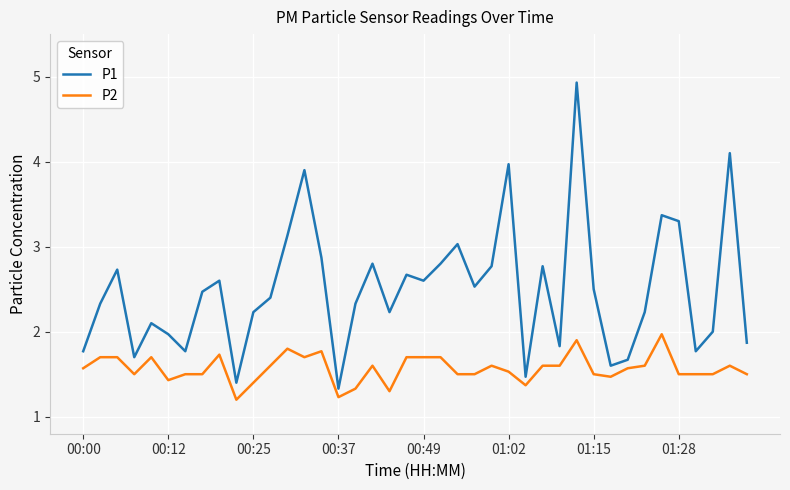

True or false: P1 and P2 intersect in this chart.

False